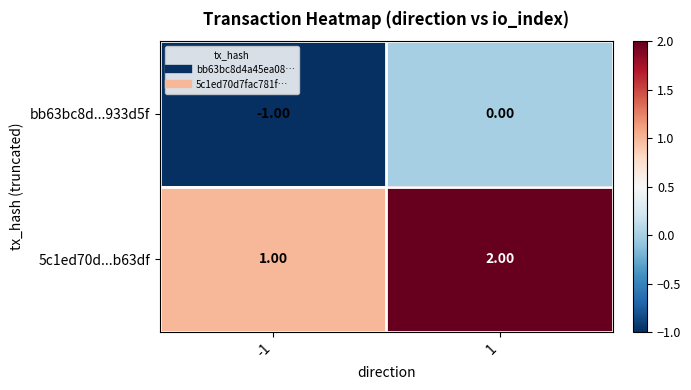

Rank the series at 1 from lowest to highest value.

bb63bc8d...933d5f, 5c1ed70d...b63df